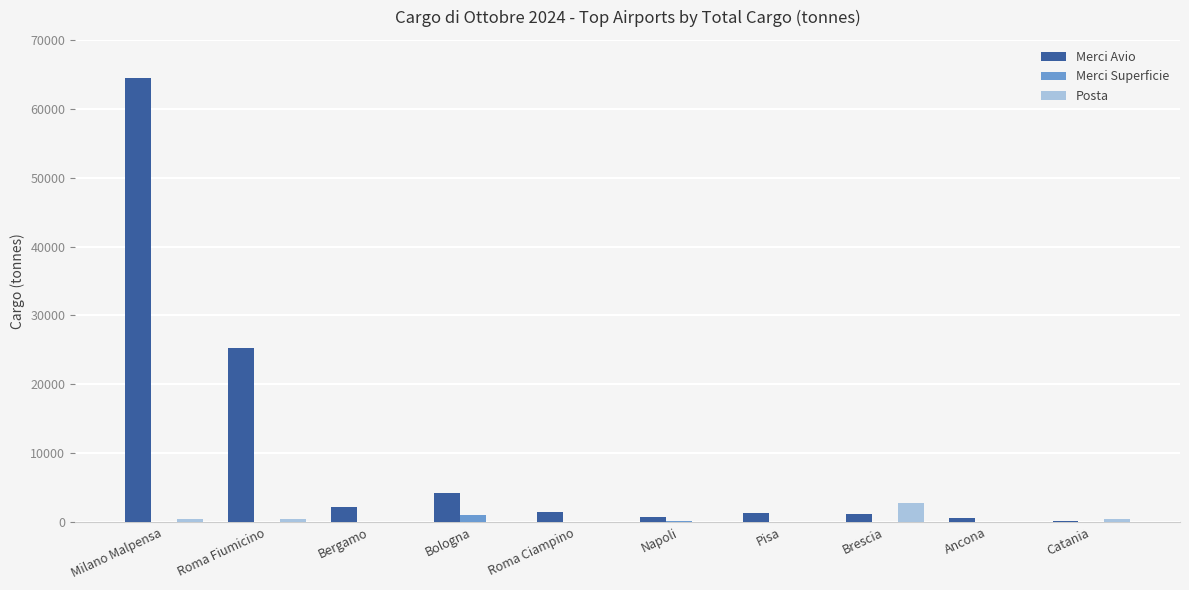

Which category has the highest value across all series?

Milano Malpensa